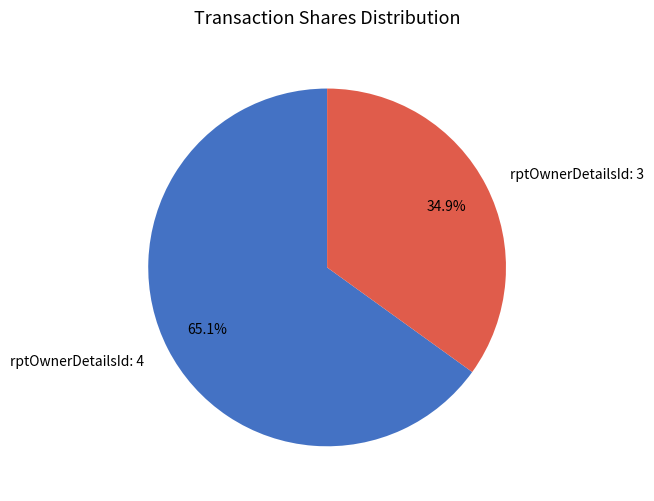

To the nearest percent, what percentage of the pie is rptOwnerDetailsId: 4?

65%